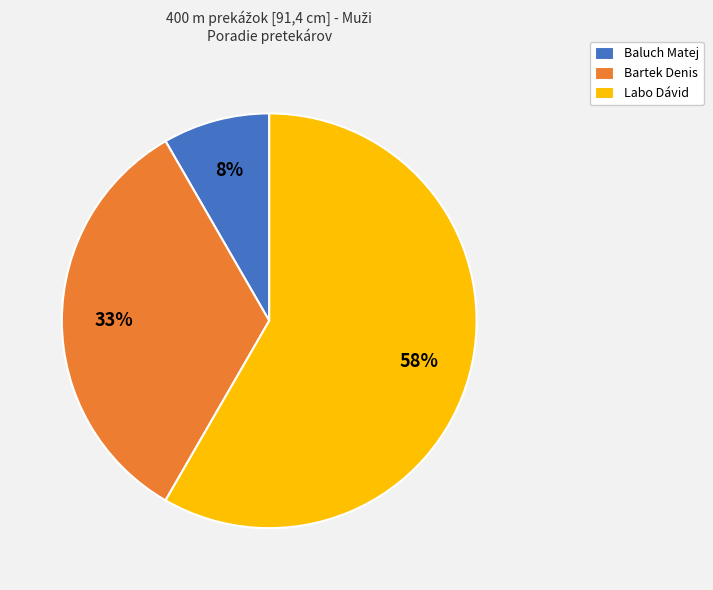

Is the sum of Labo Dávid and Baluch Matej greater than half?

Yes